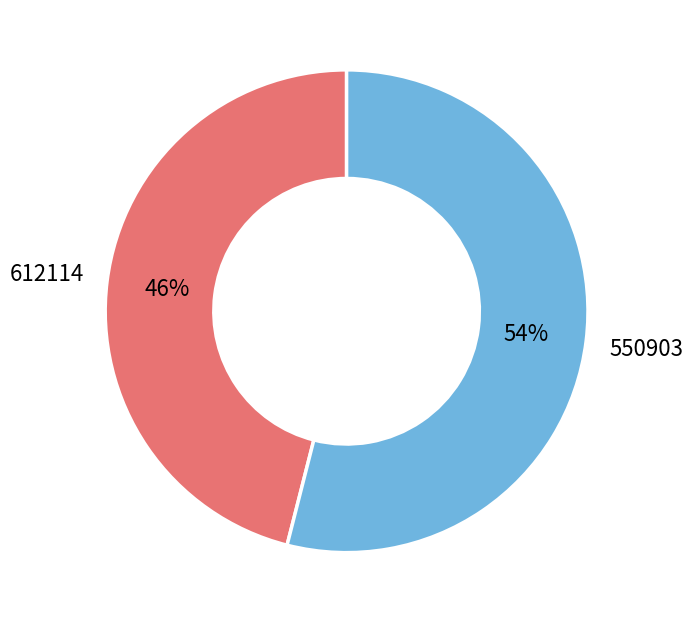

What is the smallest slice in the pie chart?

612114